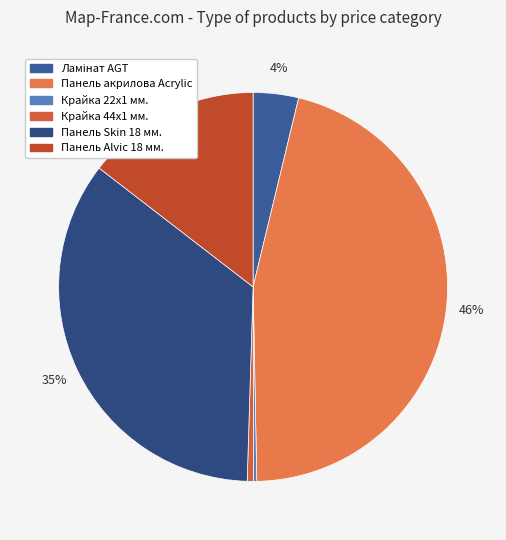

What percentage is NOT represented by Крайка 44x1 мм.?

99.5%